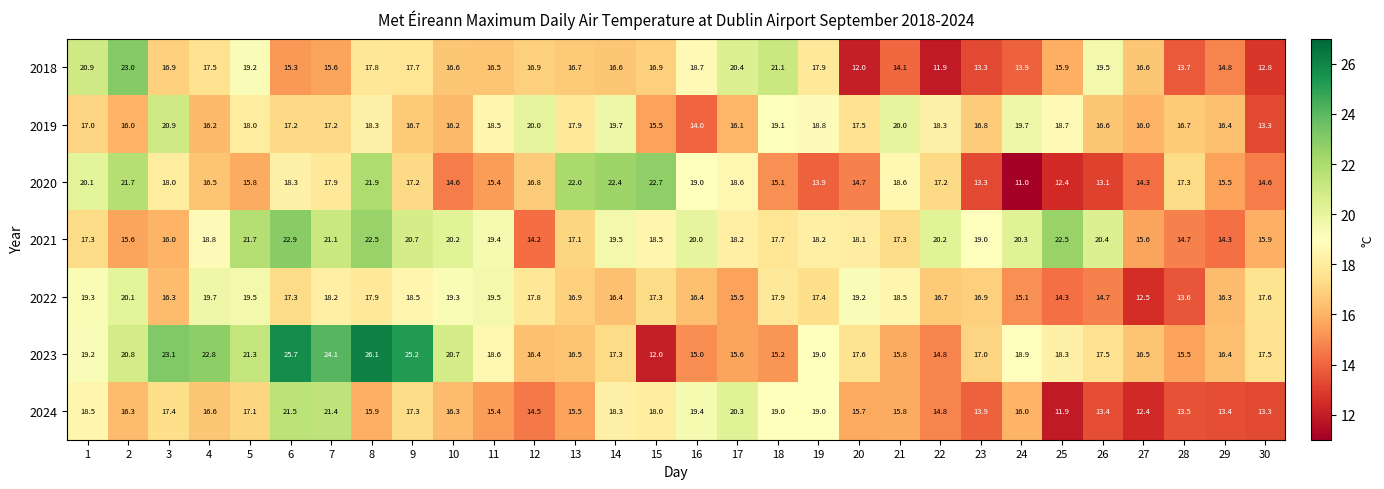

What is the sum of all 2020 values?

509.9